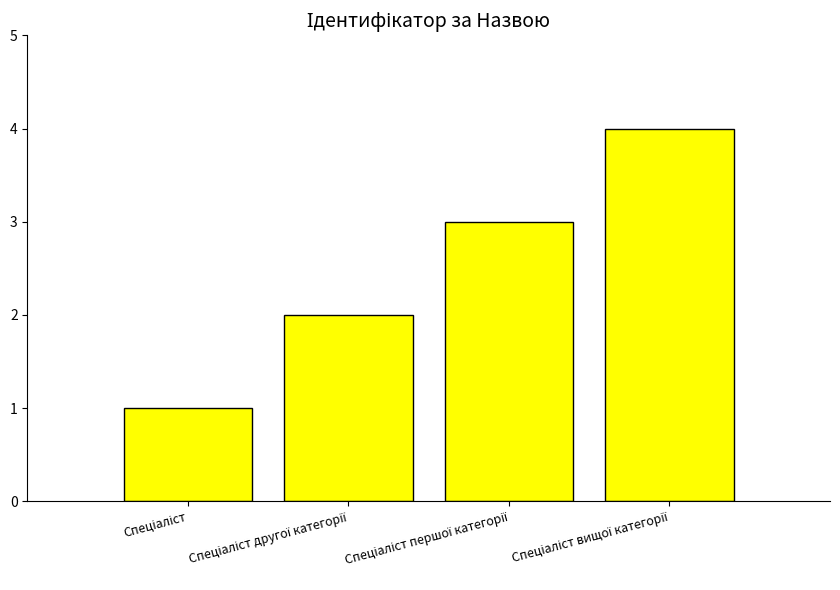

What is the value of the 2nd bar from the left?

2